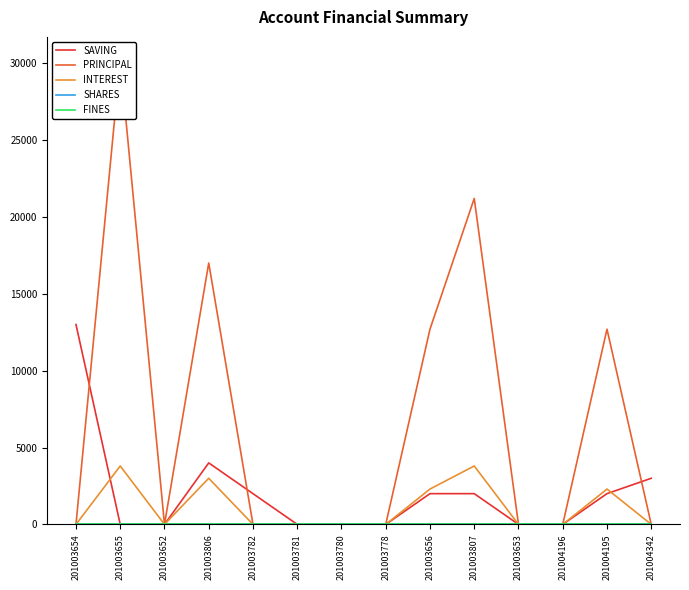

Reading right to left, list all the values displayed in this chart.

SAVING: 3000	2000	0	0	2000	2000	0	0	0	2000	4000	0	0	13000
PRINCIPAL: 0	12700	0	0	21200	12700	0	0	0	0	17000	0	30200	0
INTEREST: 0	2300	0	0	3800	2300	0	0	0	0	3000	0	3800	0
SHARES: 0	0	0	0	0	0	0	0	0	0	0	0	0	0
FINES: 0	0	0	0	0	0	0	0	0	0	0	0	0	0